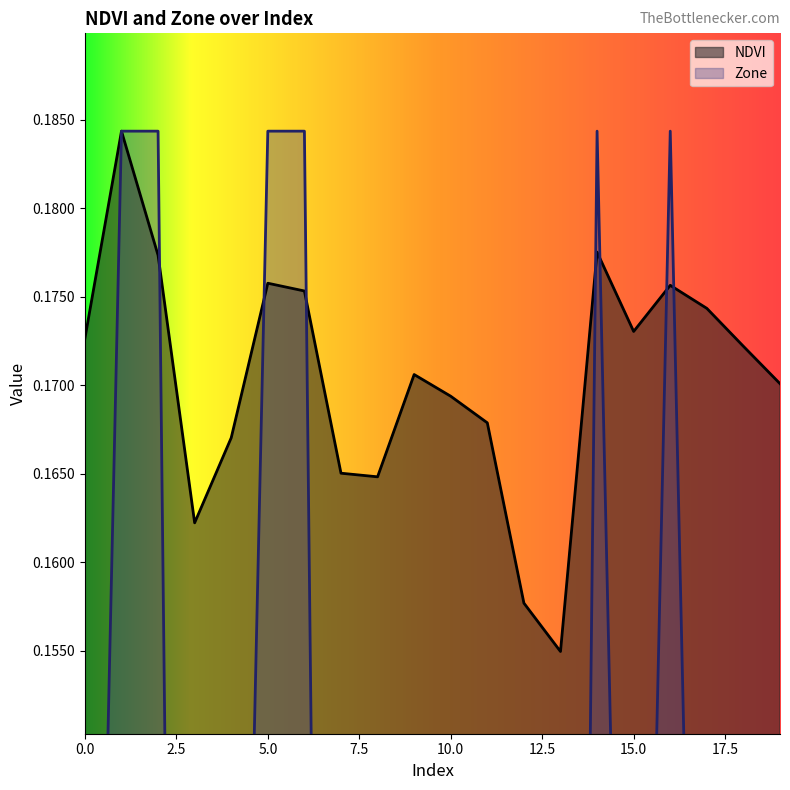

Does the chart display data point markers on the line(s)?

No